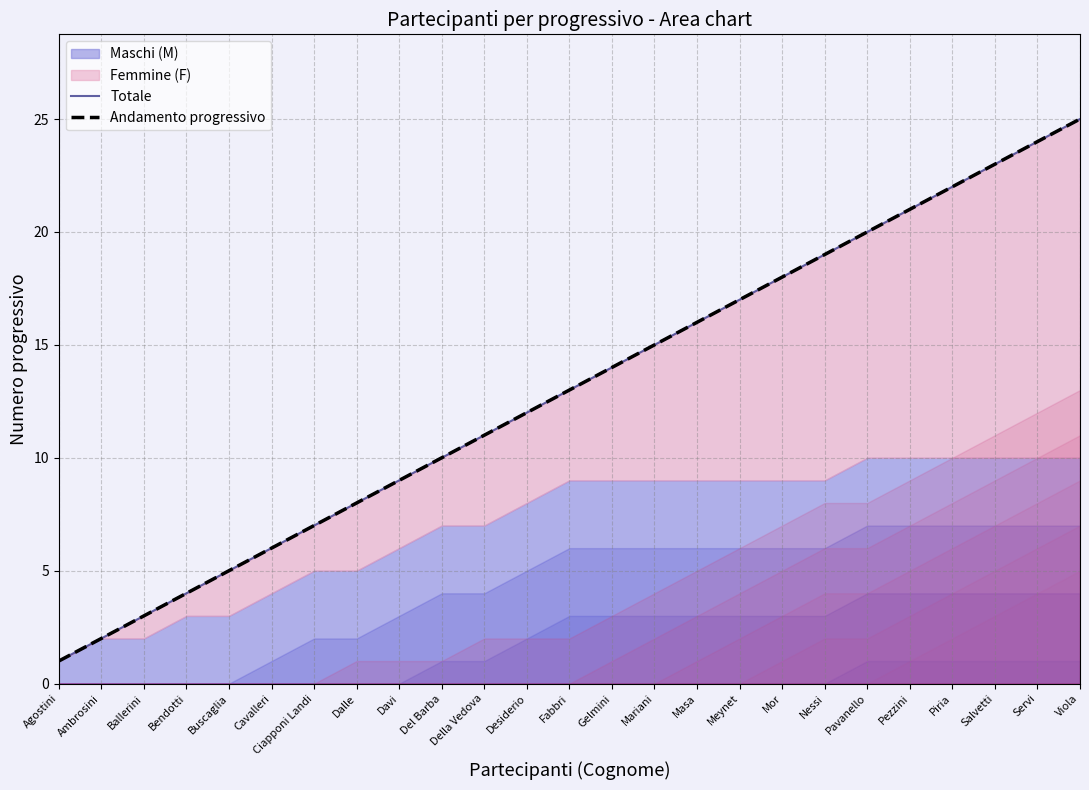

Reading right to left, transcribe all the data shown in this chart.

25	24	23	22	21	20	19	18	17	16	15	14	13	12	11	10	9	8	7	6	5	4	3	2	1